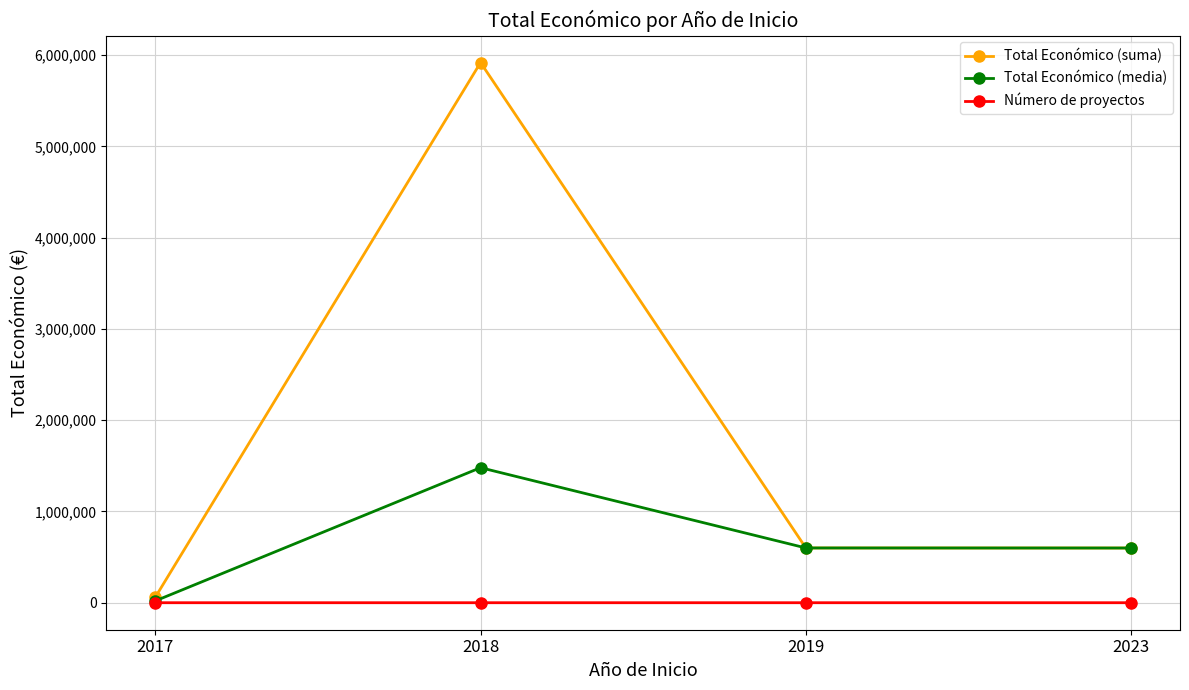

How many lines are shown in the chart?

3